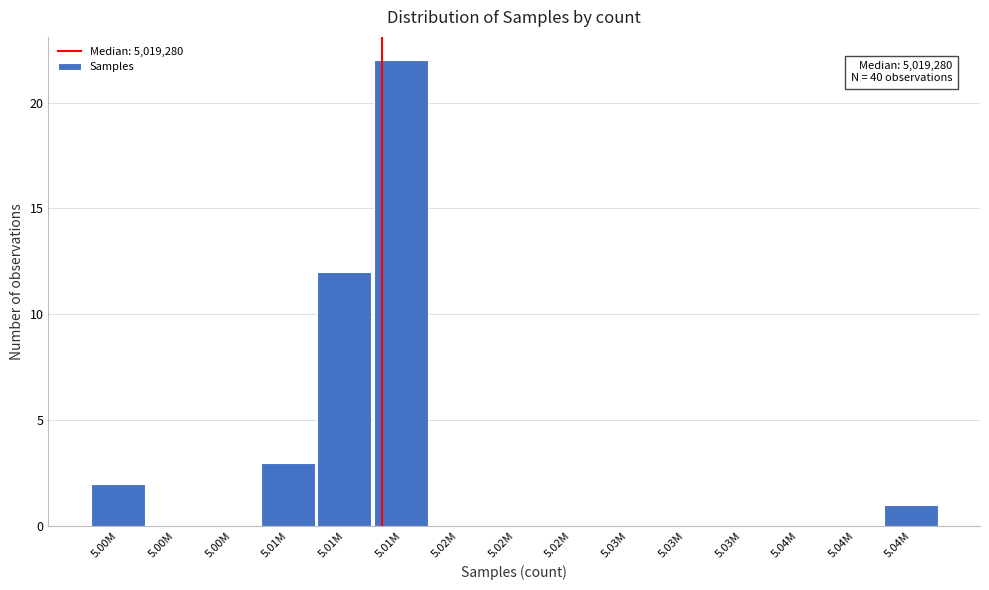

Count the number of data series in this chart.

1